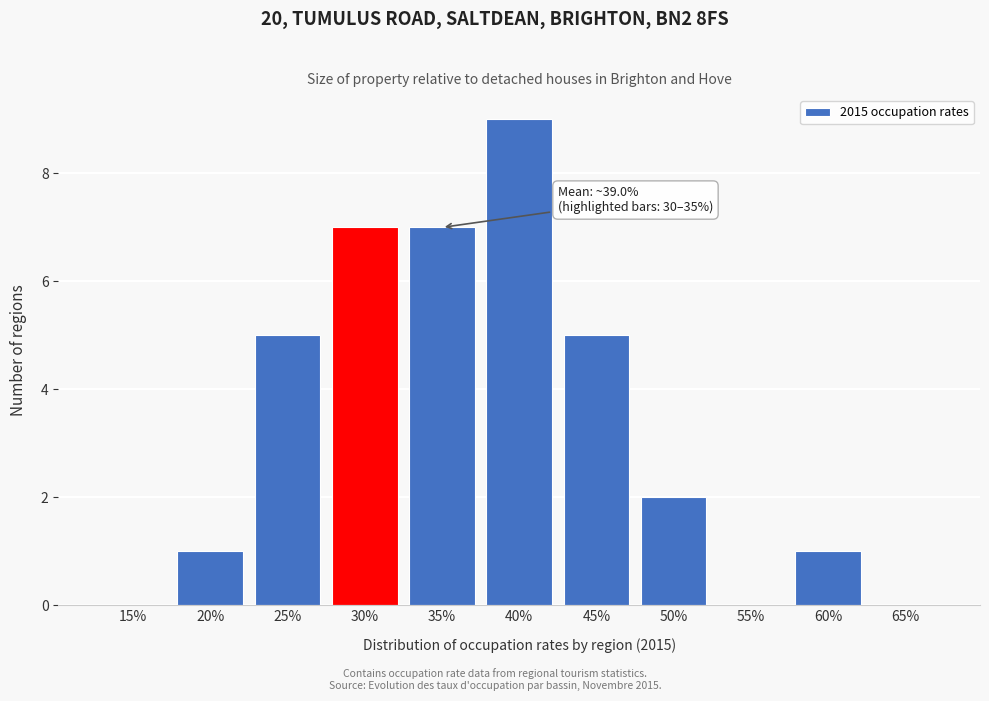

Reading left to right, what are all the values shown in this chart?

15%=0	20%=1	25%=5	30%=7	35%=7	40%=9	45%=5	50%=2	55%=0	60%=1	65%=0